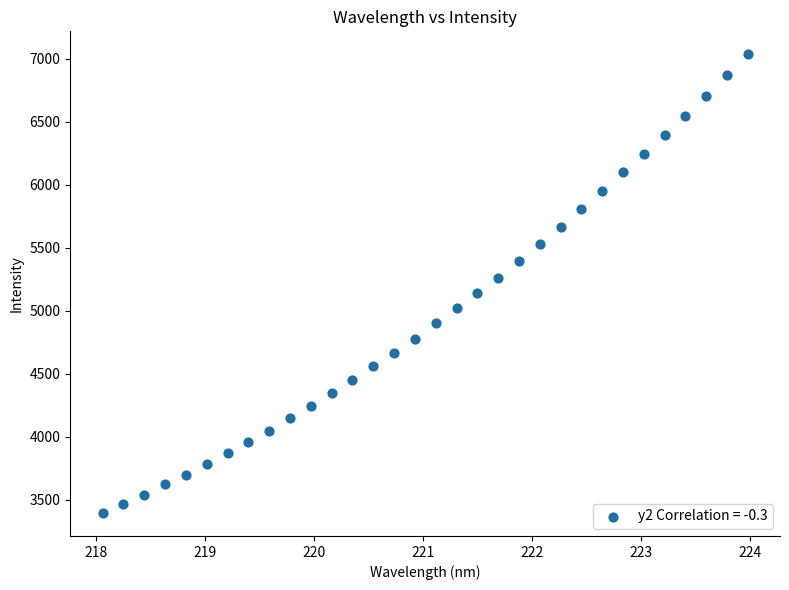

What is the range of X values (max minus min)?

5.9